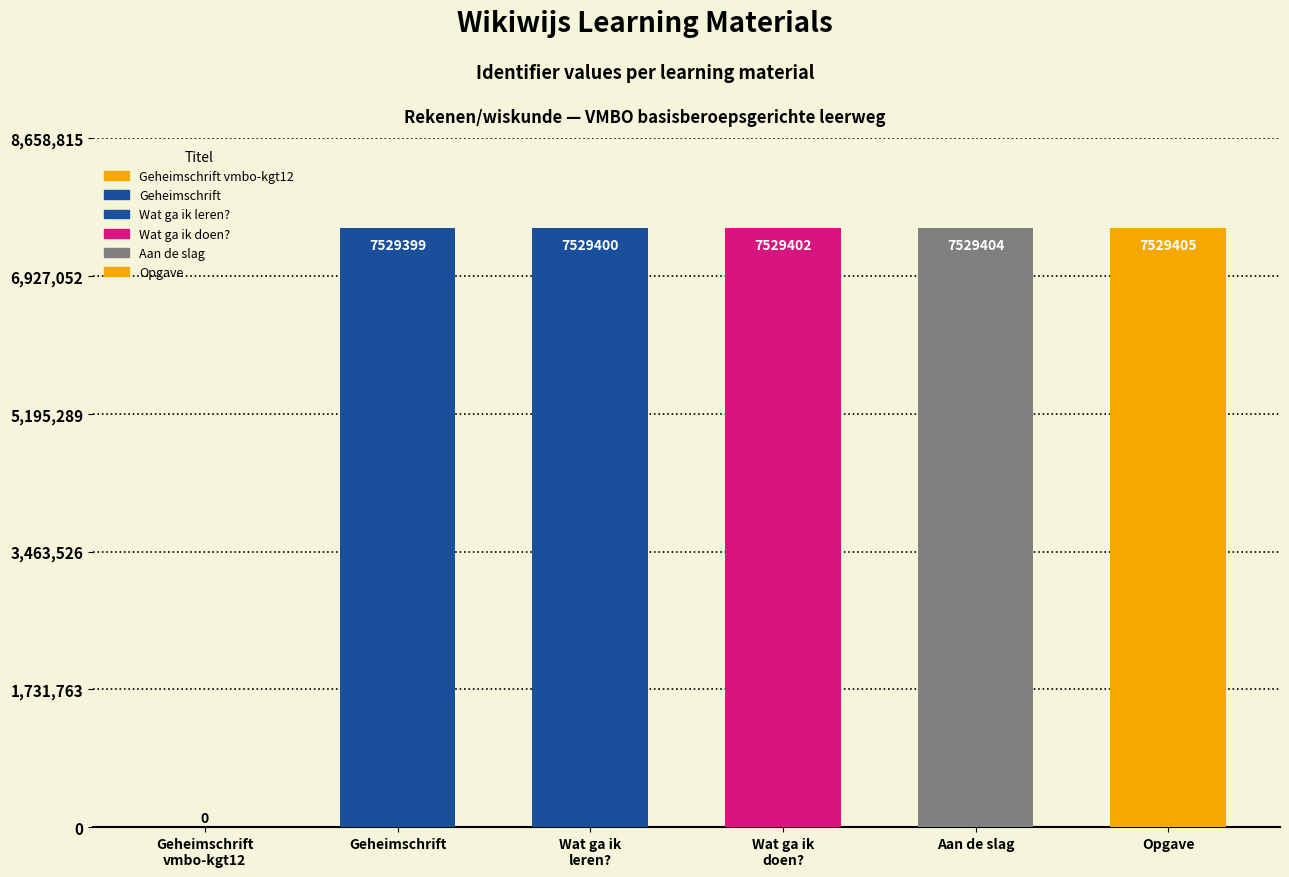

What is the change in value from Wat ga ik leren? to Wat ga ik doen??

+2